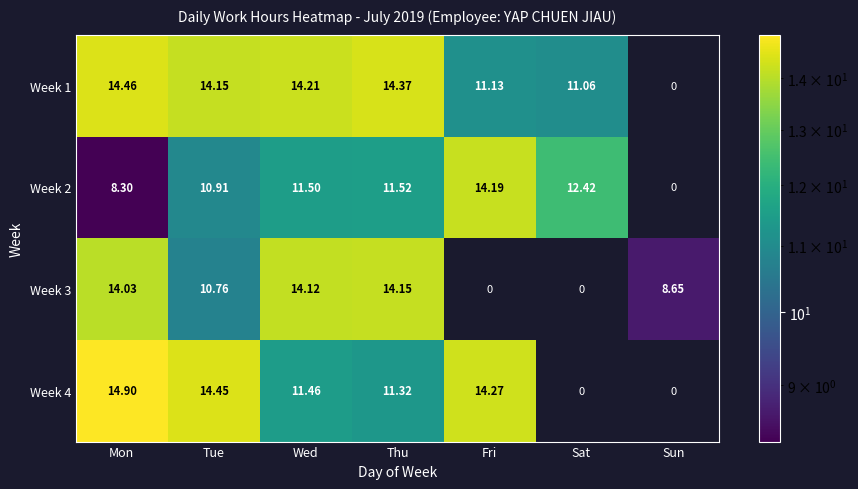

Where is Week 1 nearest to the value 7?

Sat